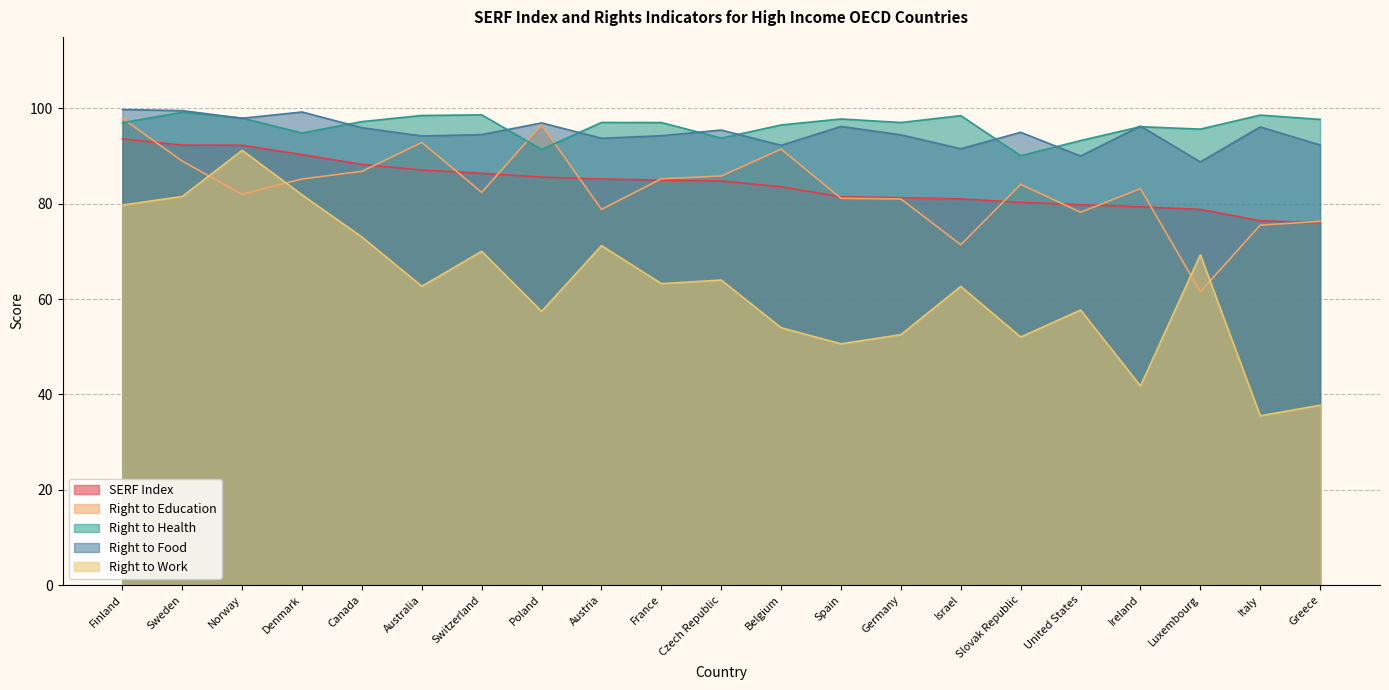

At which category is the sum across all series the highest?

Finland